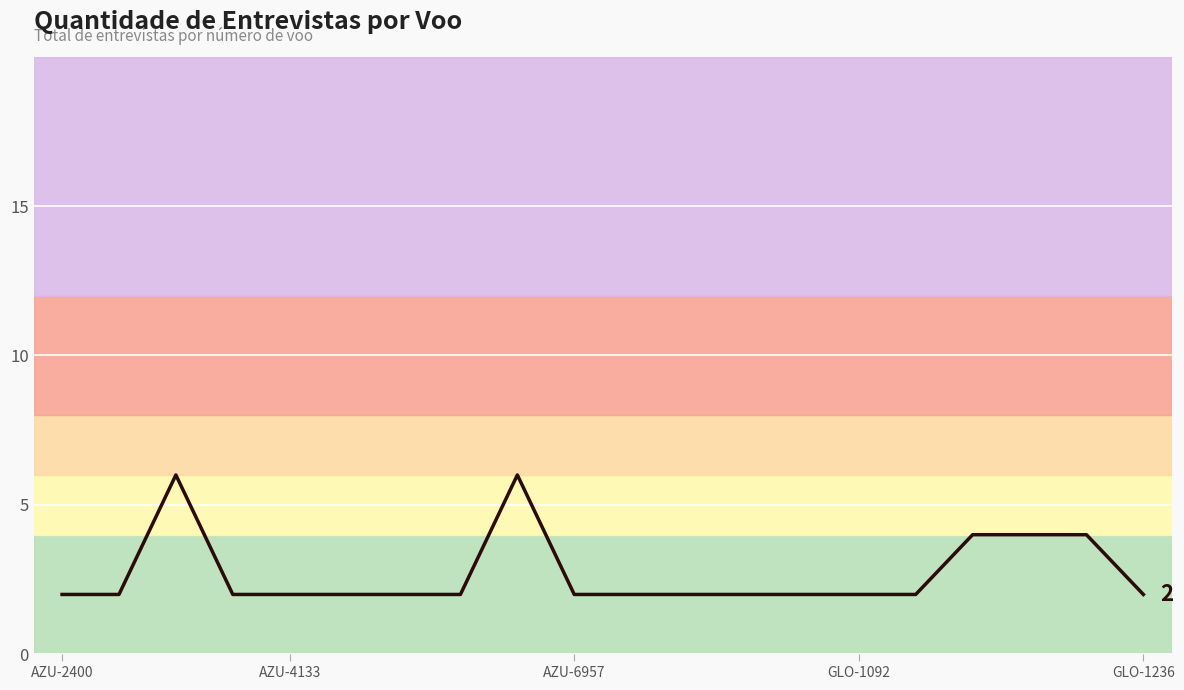

What is the difference between the maximum and minimum values?

4